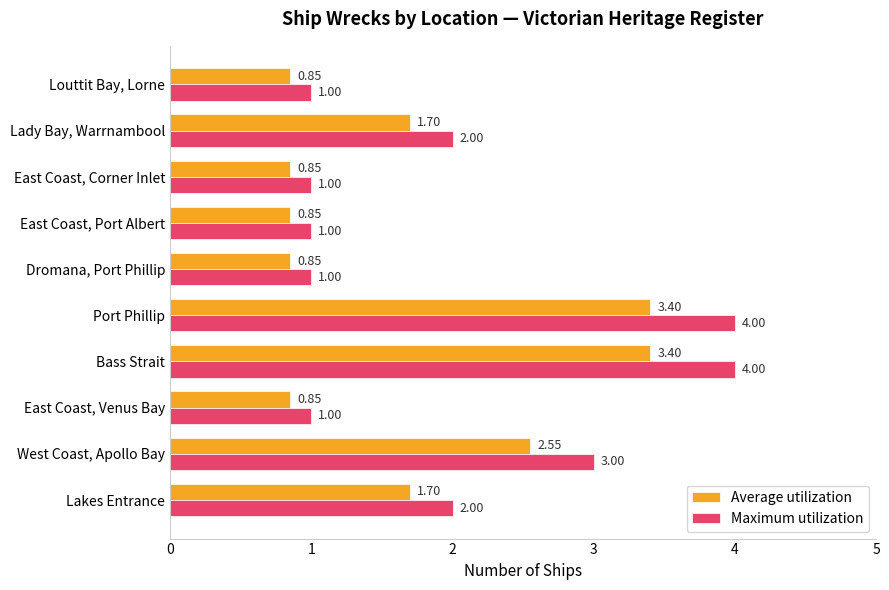

What is the minimum value for Maximum utilization?

1.0